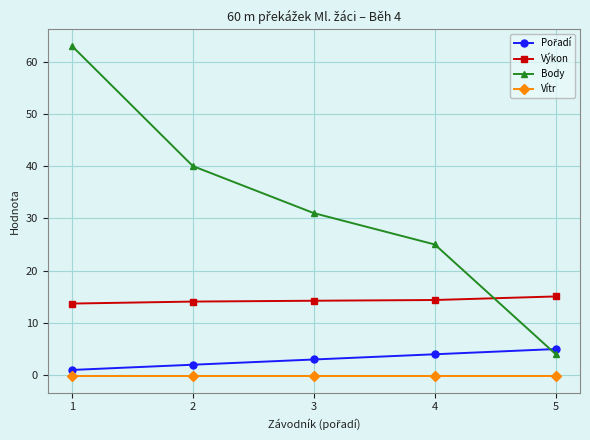

Between 1 and 5, which series saw the biggest shift?

Body